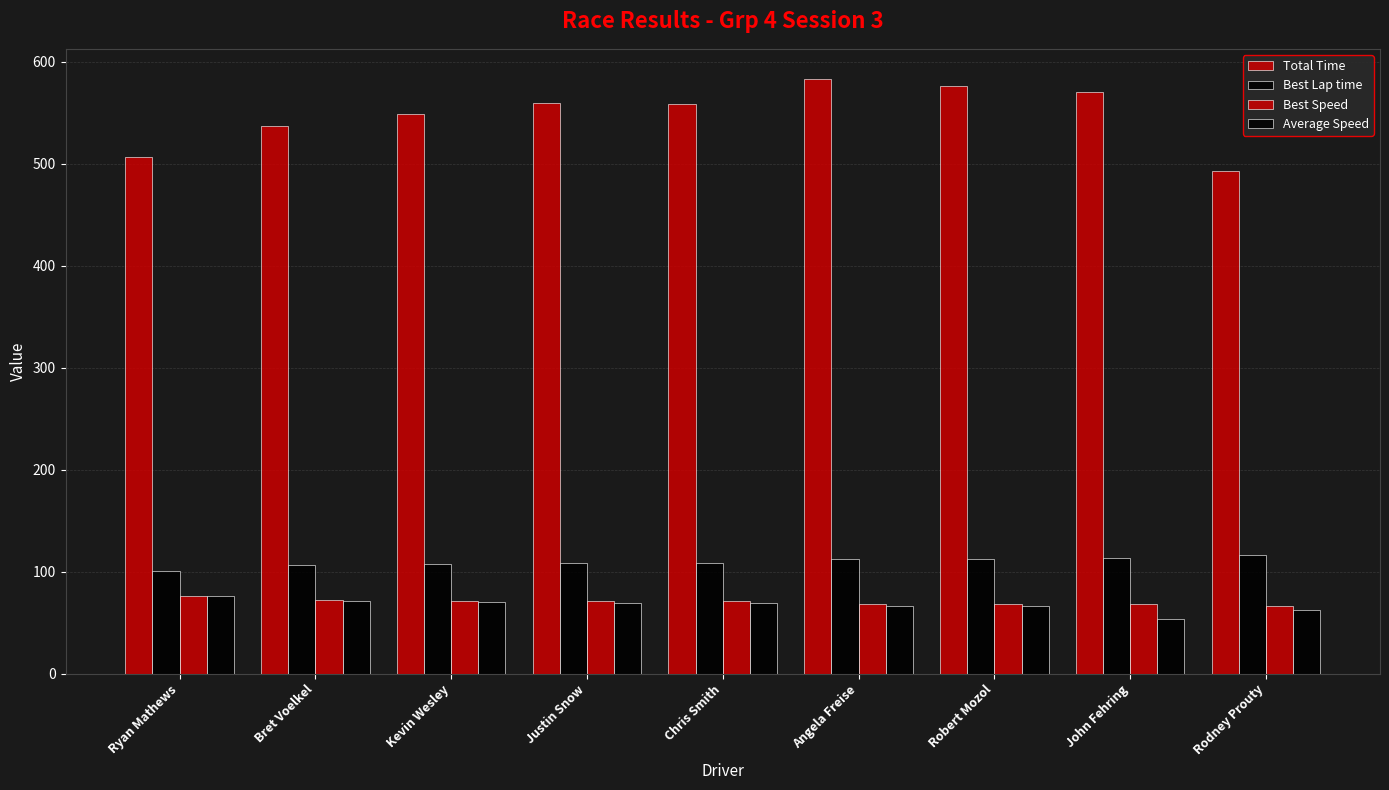

Count the number of data series in this chart.

4